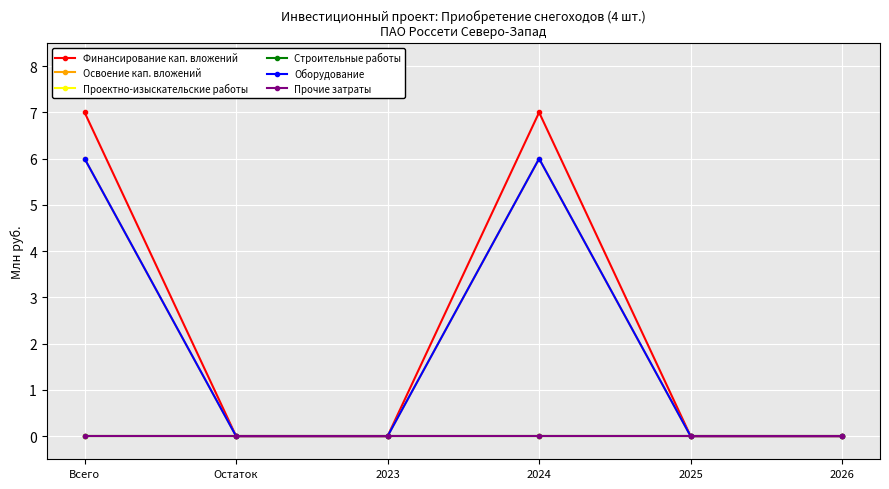

What is the maximum value shown in the chart?

7